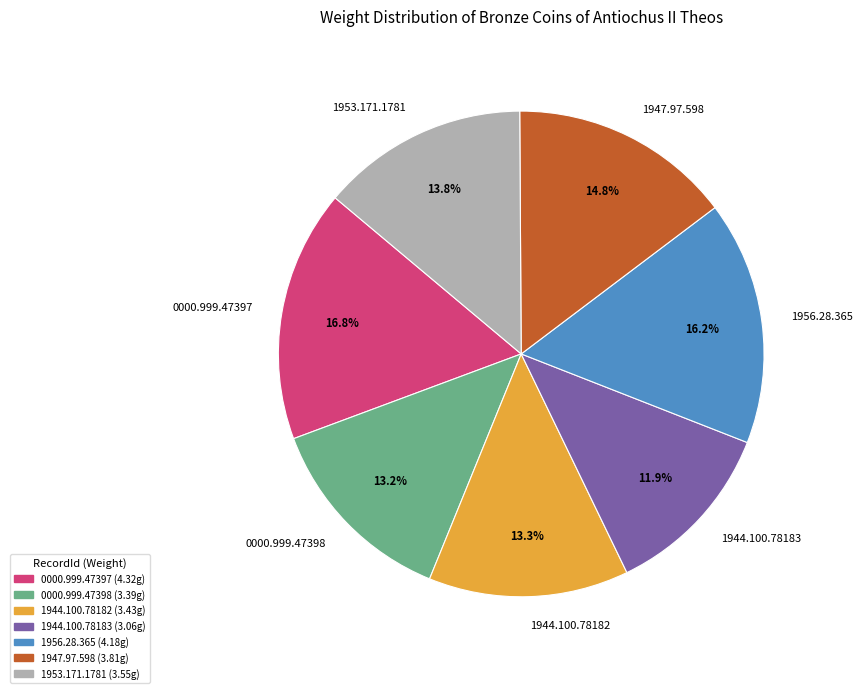

True or false: 1947.97.598 accounts for 15% of the total.

True